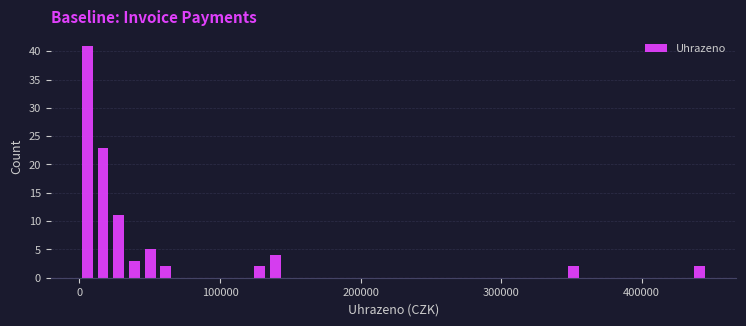

Read against the x-axis, roughly where is the centre of the tallest bar?

10000